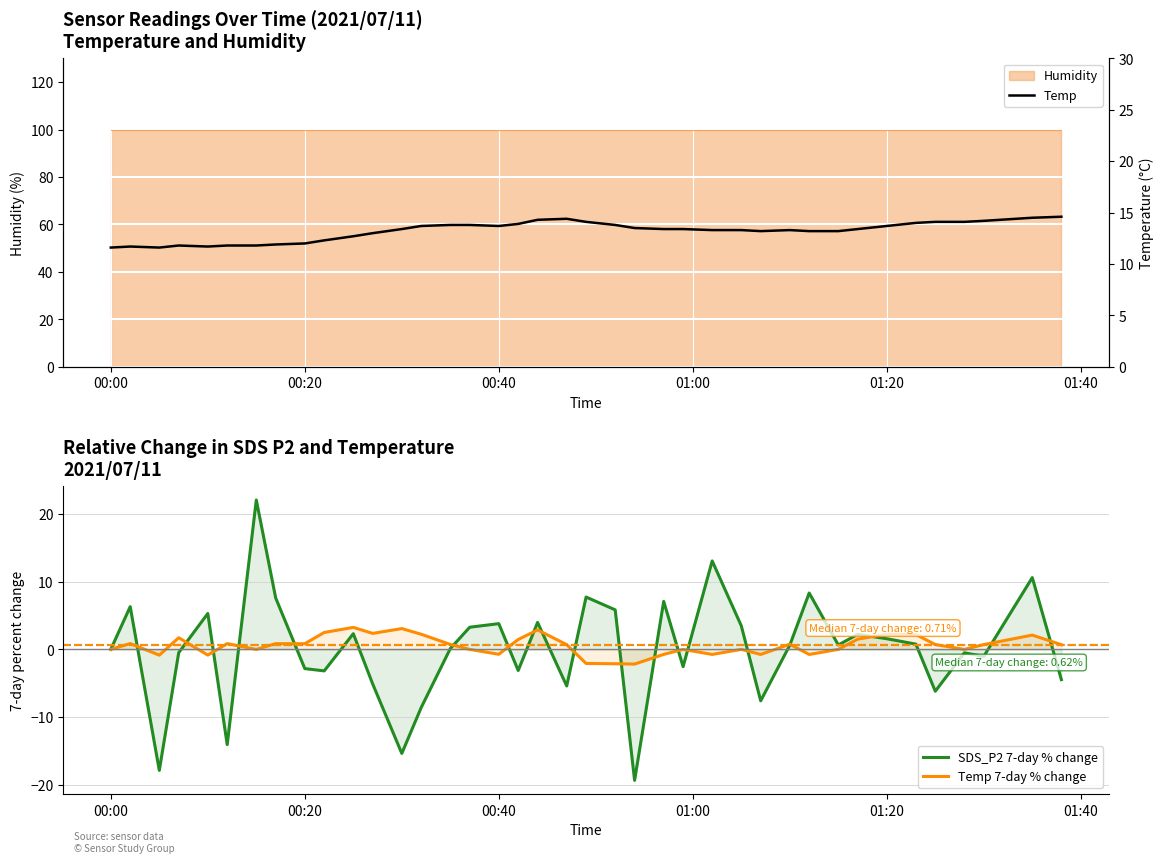

What is the highest value of the Temp 7-day % change series?

3.3